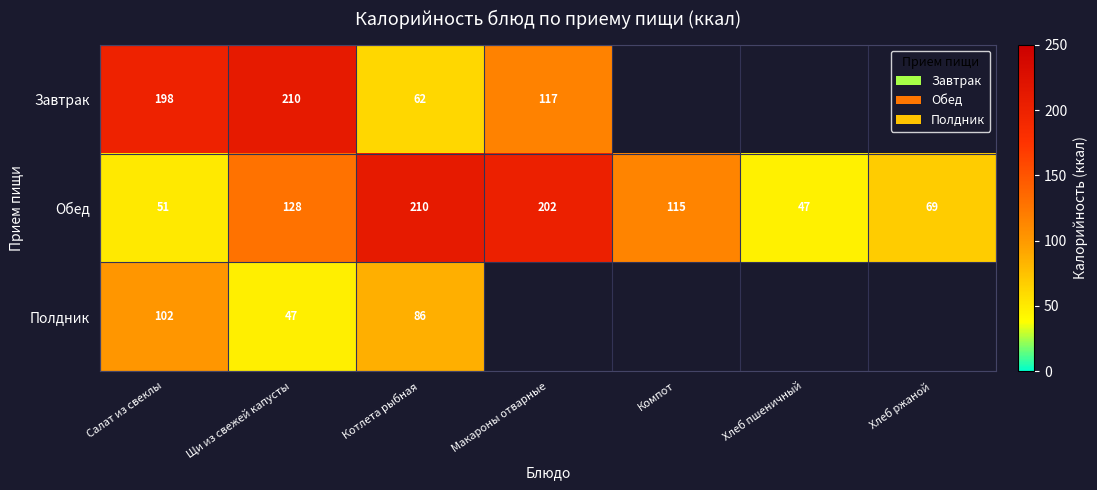

Count the number of data series in this chart.

3